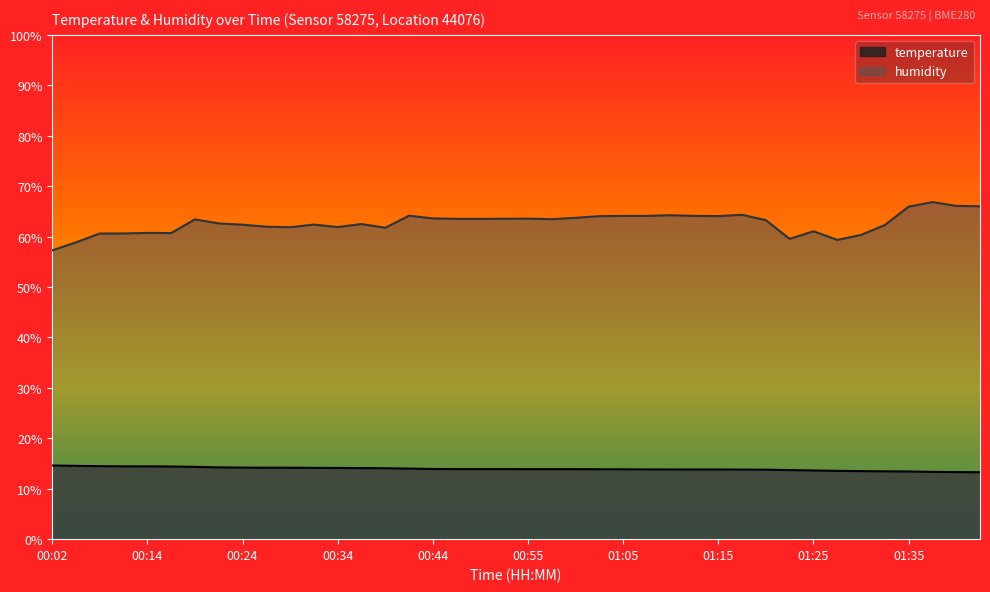

What is the smallest value displayed?

13.3